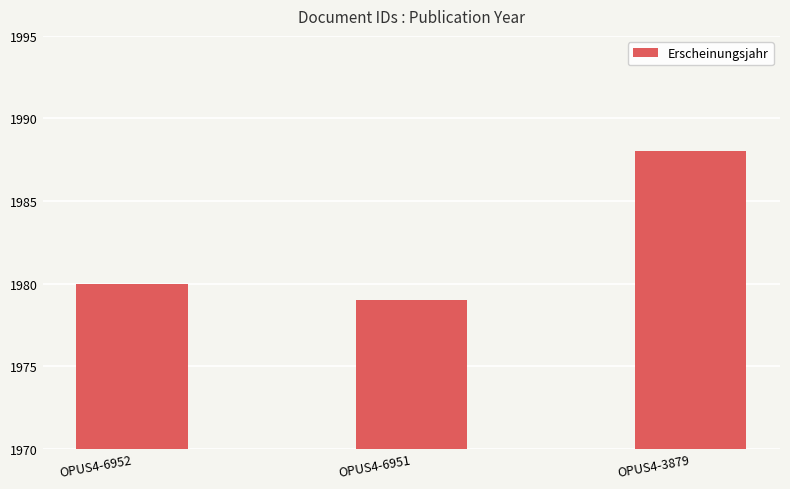

Count the values in the range 1979 to 1988.

3